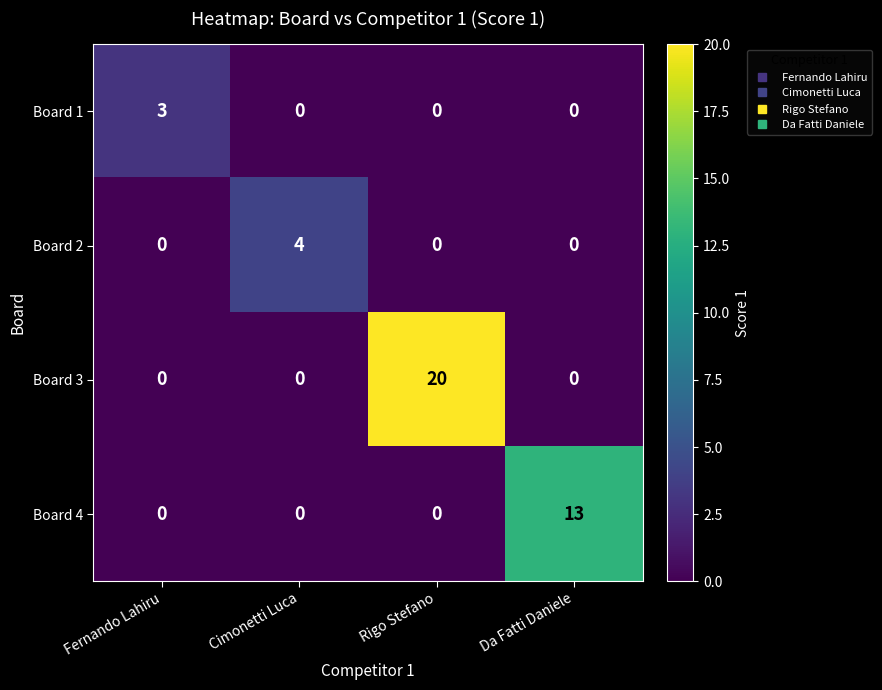

How many distinct data groups are displayed?

4